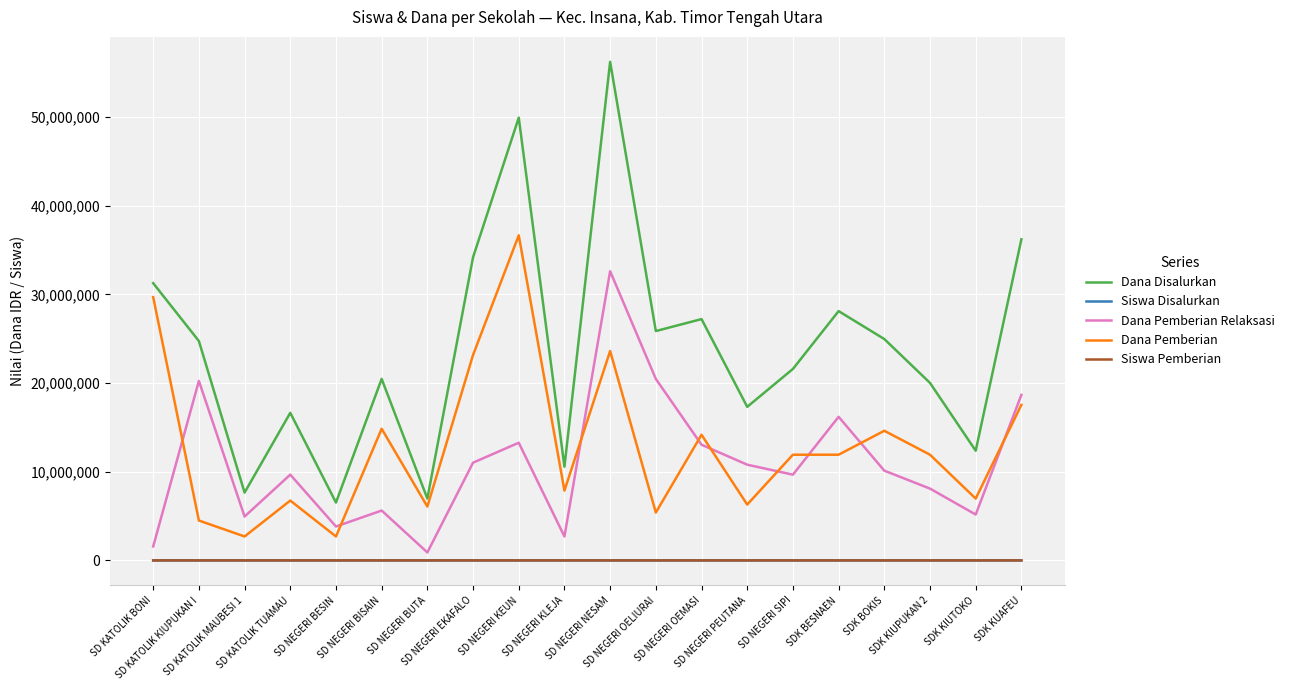

At which category does Dana Pemberian reach its first local peak?

SD KATOLIK TUAMAU